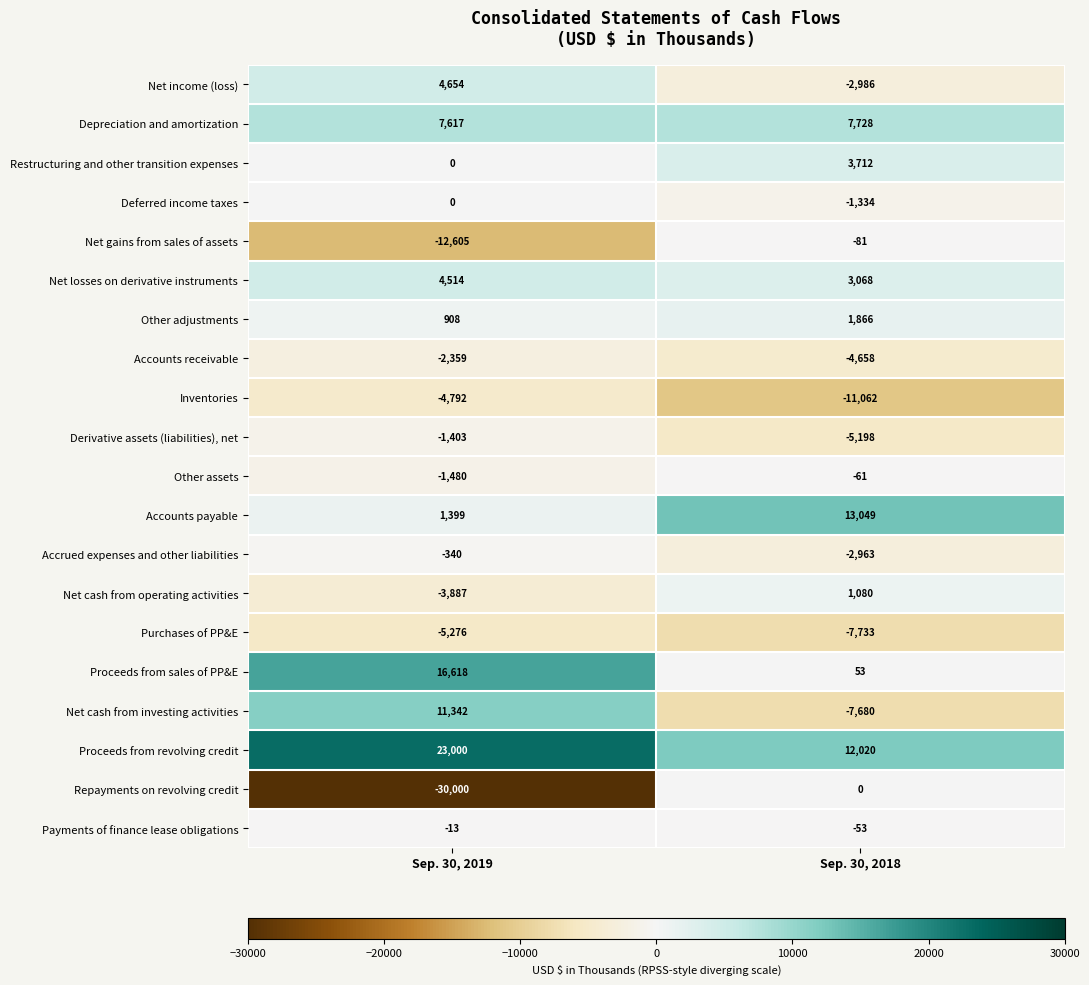

Which label corresponds to the largest value in the chart?

Sep. 30, 2019